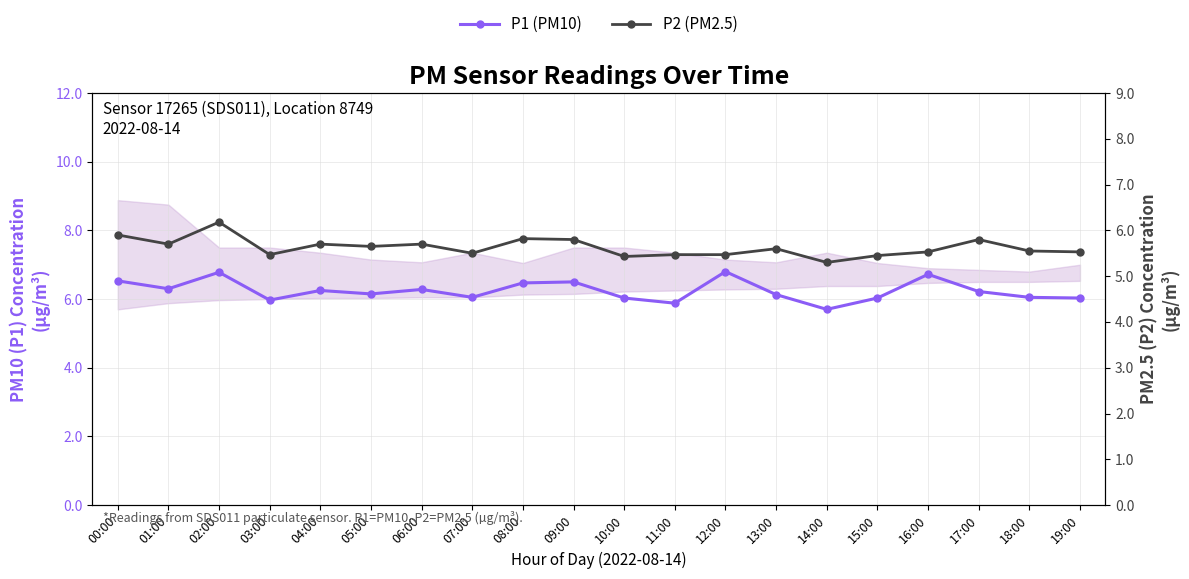

At which label does P1 (PM10) first exceed 6?

00:00